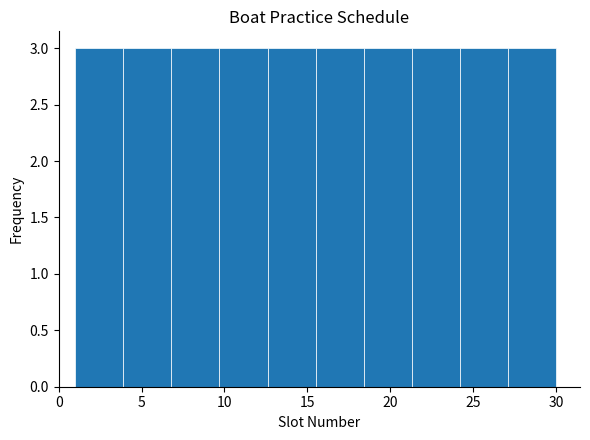

How tall is the bar that spans 21.3 to 24.2 on the x-axis? Neither the bar edges nor the heights are printed on the chart, so give them approximately, as read against the axes.

3